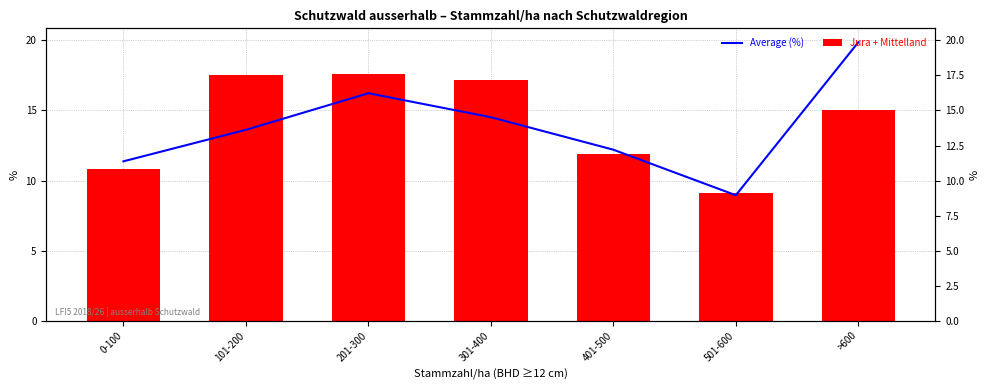

List the series in order of their overall mean, highest first.

Jura + Mittelland, Average (%)